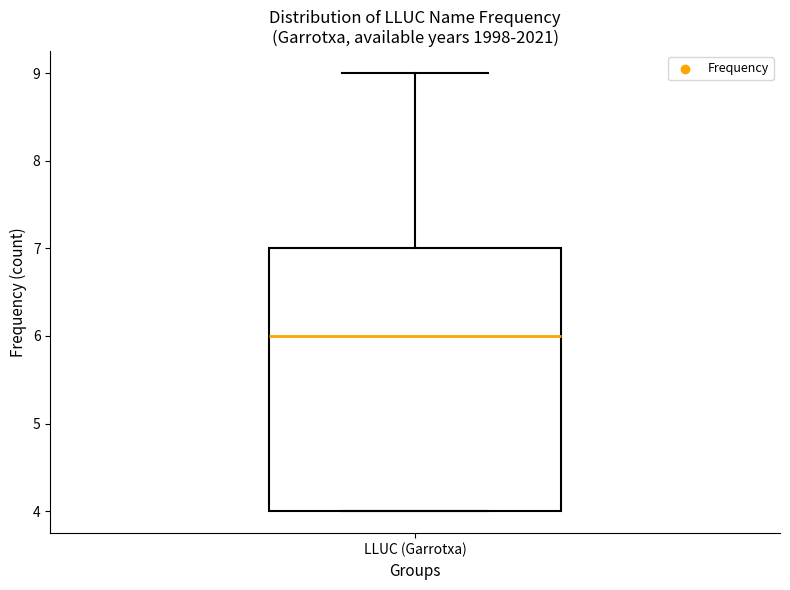

Read this box plot against the y-axis: the position of the median line, the range covered by the box, and the ends of both whiskers. The values are not printed on the chart, so give them approximately, as read against the axis.

median 6, box 4 to 7, whiskers 4 to 9